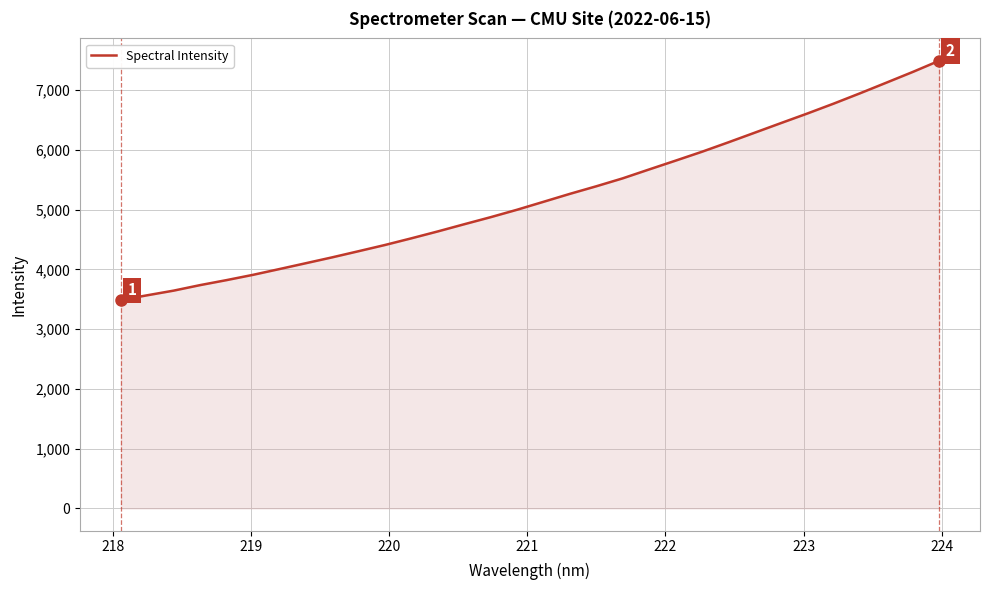

What is the minimum value shown in the chart?

3486.7